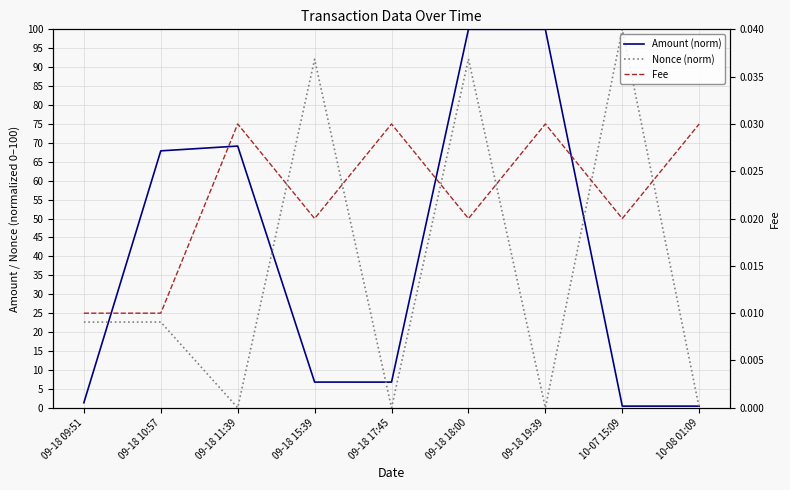

How many lines are shown in the chart?

3